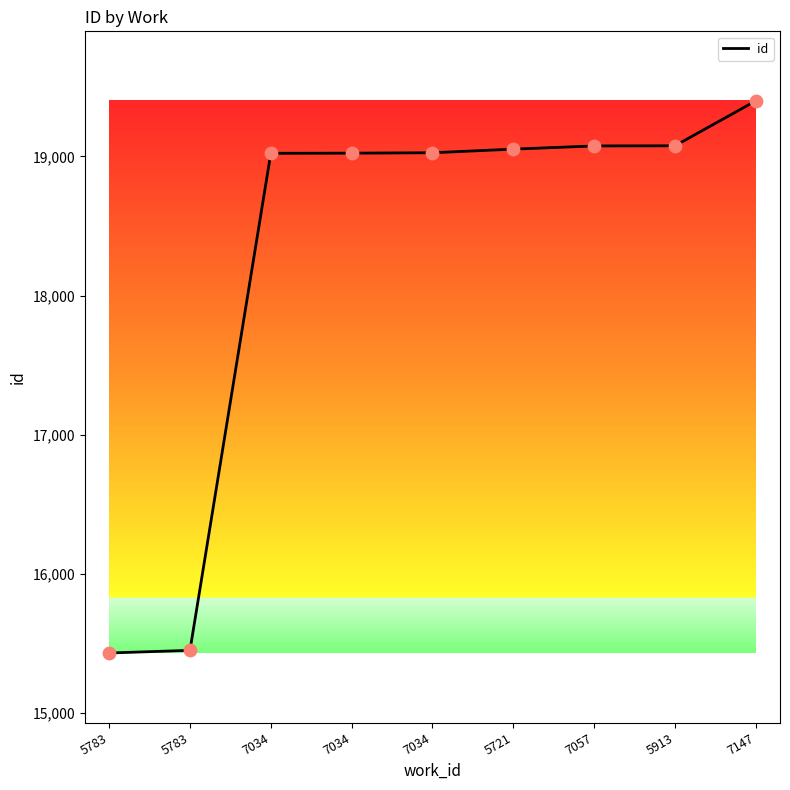

What is the ratio of the value at 5721 to the value at 7147?

1.0